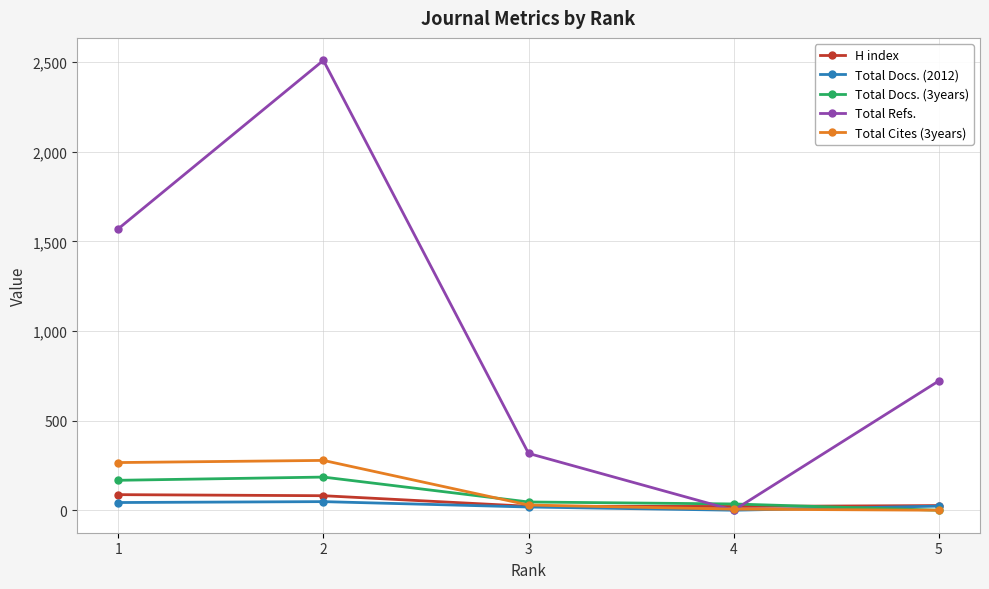

Where does the Total Docs. (2012) series first go above 23?

1